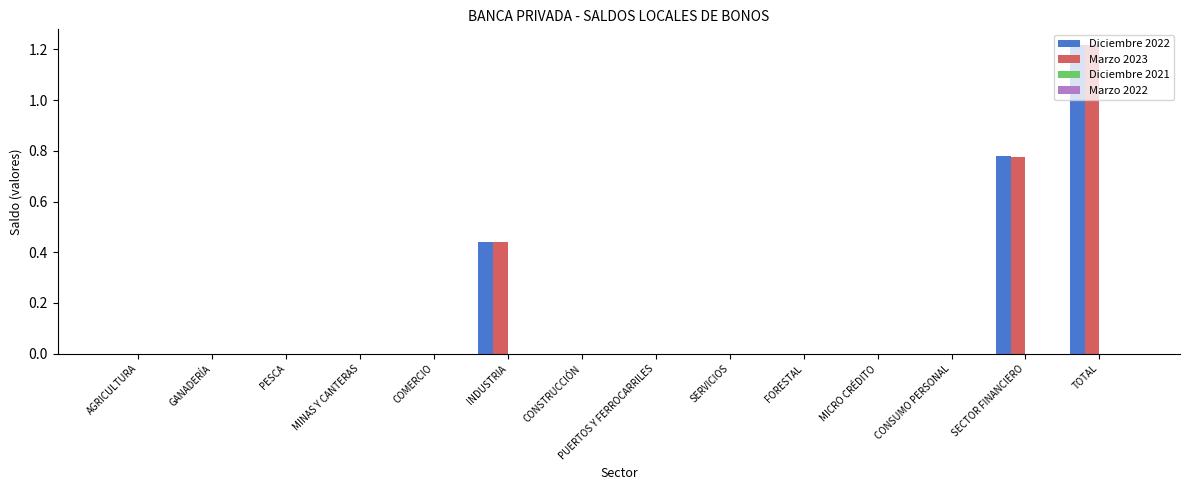

At which label does Diciembre 2022 reach its peak?

TOTAL